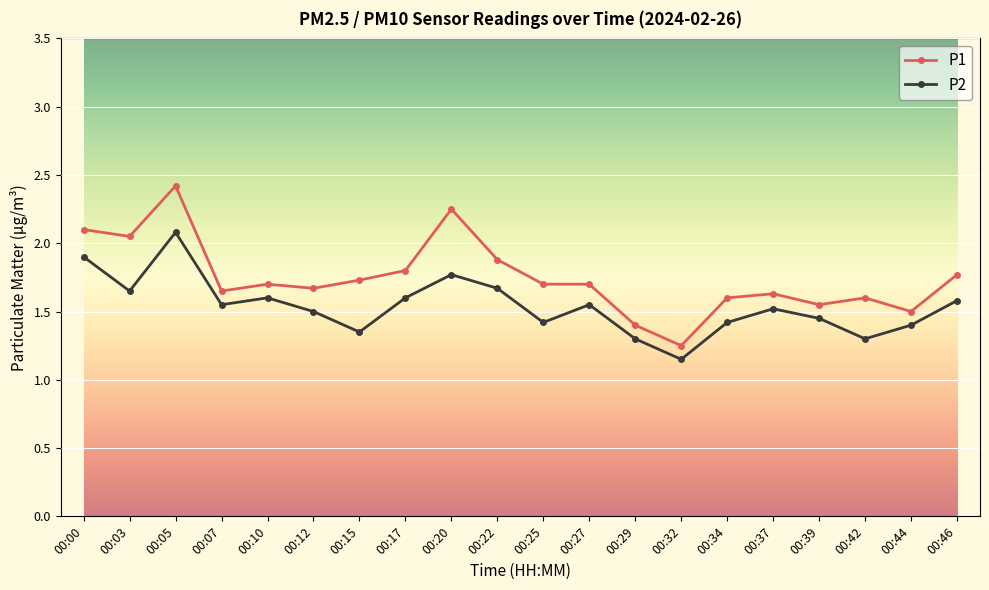

Where is the first local maximum for P2?

00:05